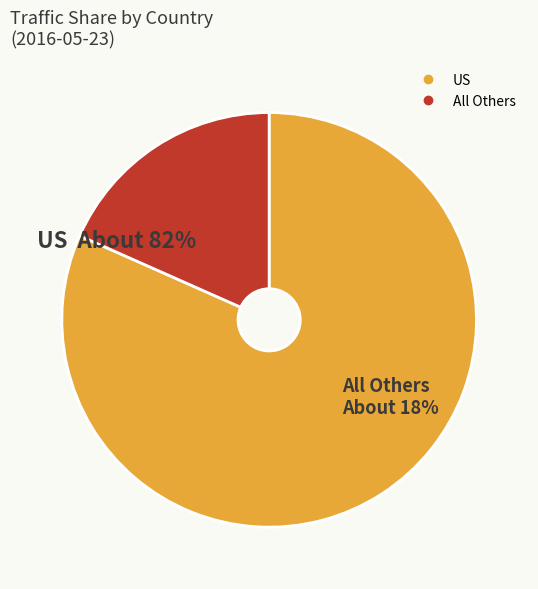

Is there any slice that represents more than half of the pie?

Yes